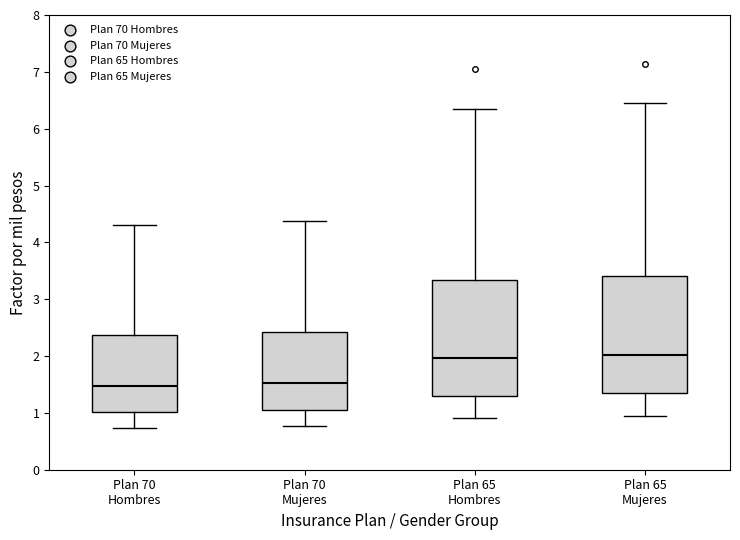

Reading left to right, transcribe this box plot: for each box, give where its median line is, the range the box spans, and where its two whiskers end, as read against the y-axis. The values are not printed on the chart, so give them approximately, as read against the axis.

Plan 70 Hombres: median 1.5, box 1.0 to 2.4, whiskers 0.7 to 4.3
Plan 70 Mujeres: median 1.5, box 1.0 to 2.4, whiskers 0.8 to 4.4
Plan 65 Hombres: median 2.0, box 1.3 to 3.3, whiskers 0.9 to 6.4
Plan 65 Mujeres: median 2.0, box 1.3 to 3.4, whiskers 1.0 to 6.4